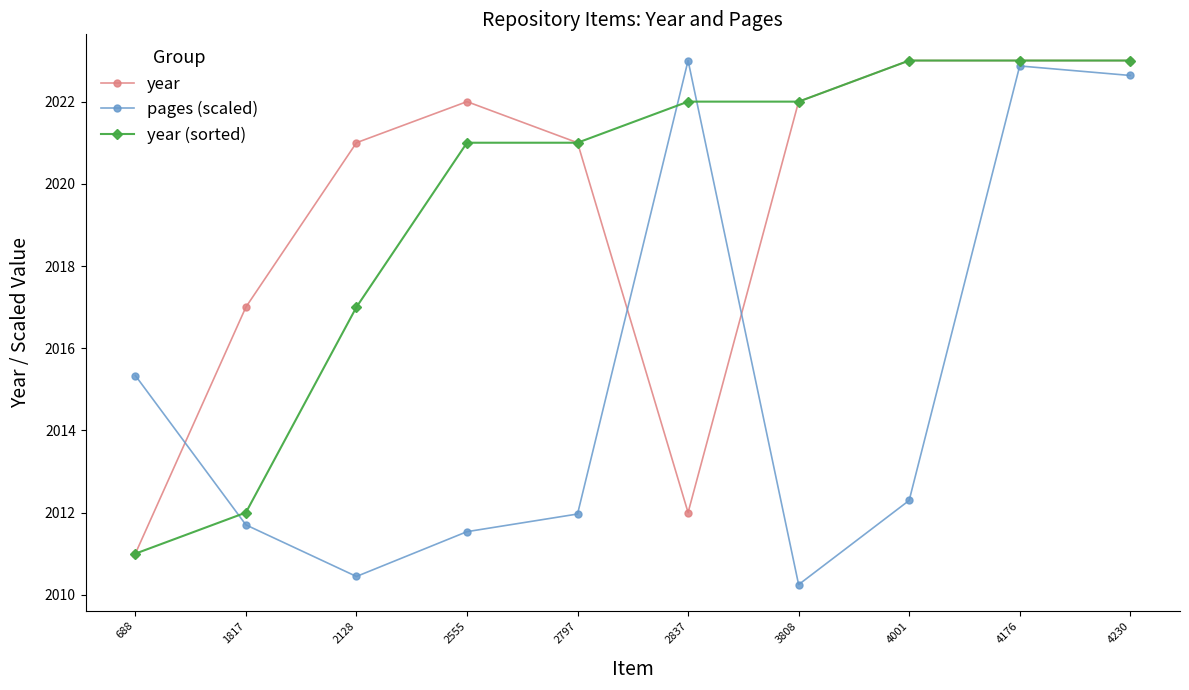

Is the value of pages (scaled) at 2128 greater than the value of year at 2837?

No